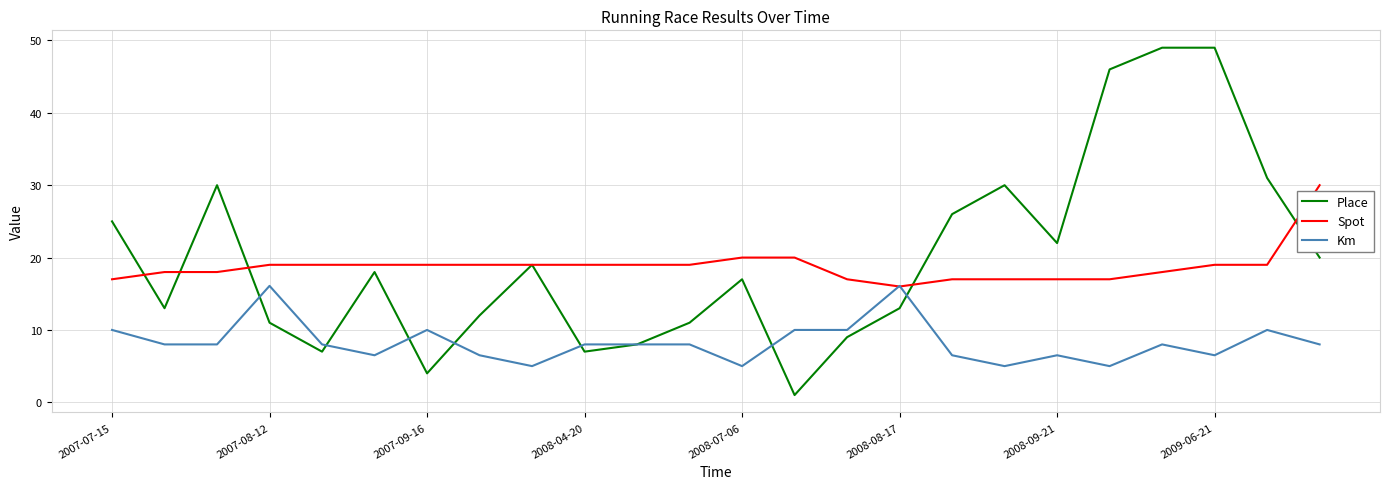

What is the maximum value shown in the chart?

49.0